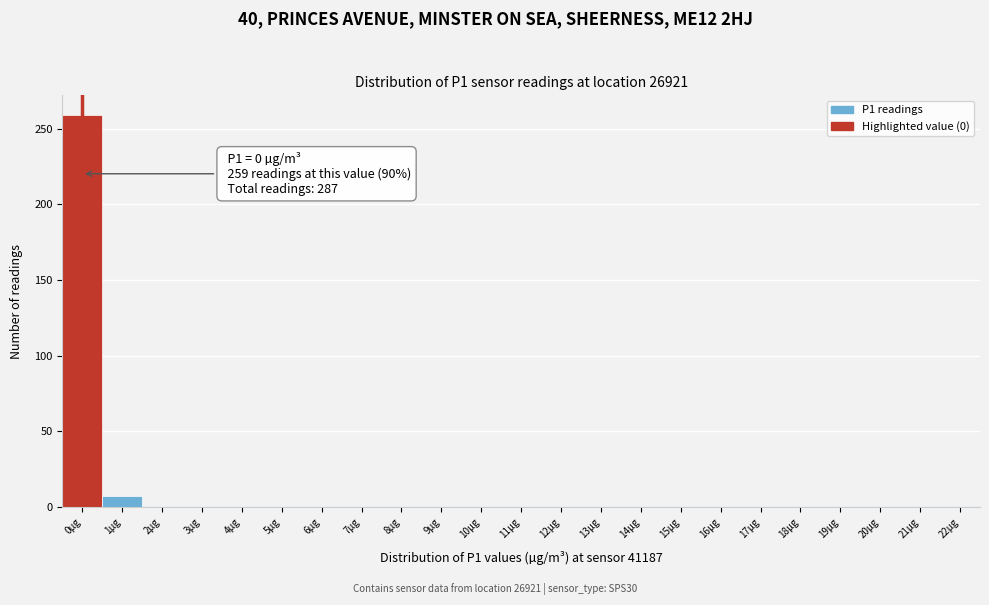

Reading right to left, transcribe all the data shown in this chart.

1	1	1	1	1	1	1	1	1	1	1	1	1	1	1	1	1	1	1	1	1	7	259